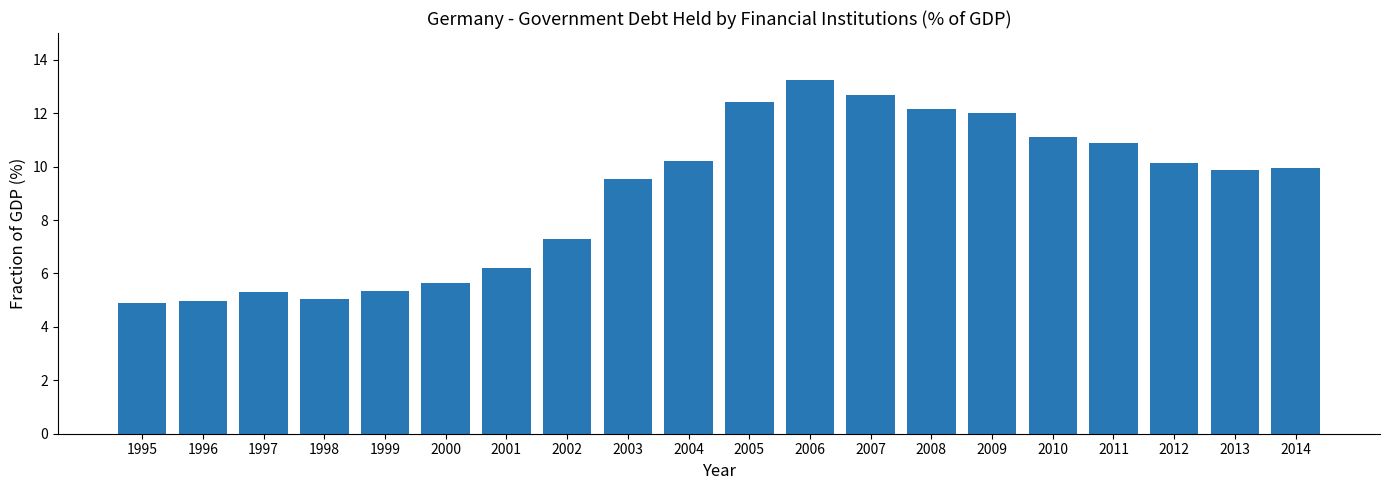

At which label is the value closest to 9?

2003